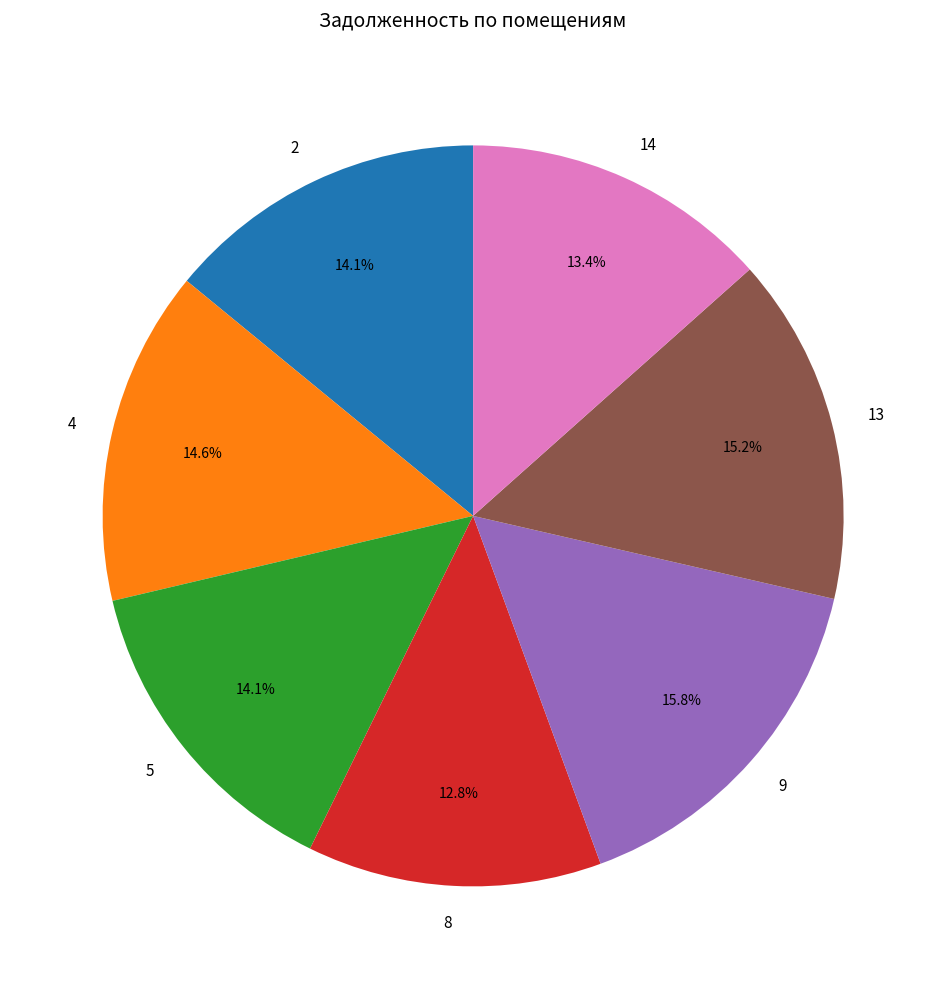

Is there a majority slice in this chart?

No